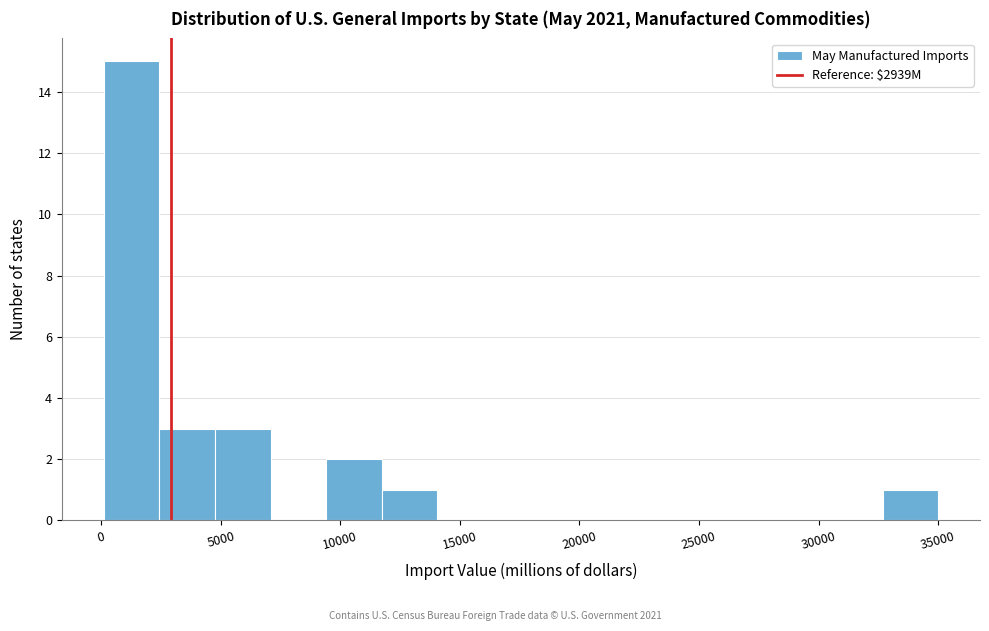

Reading left to right, transcribe this chart: for each bar, give the range it covers on the x-axis and its height. Neither the bar edges nor the heights are printed on the chart, so give them approximately, as read against the axes.

0 to 2500: 15
2500 to 5000: 3
5000 to 7000: 3
7000 to 9500: 0
9500 to 11500: 2
11500 to 14000: 1
14000 to 16500: 0
16500 to 18500: 0
18500 to 21000: 0
21000 to 23500: 0
23500 to 25500: 0
25500 to 28000: 0
28000 to 30500: 0
30500 to 32500: 0
32500 to 35000: 1